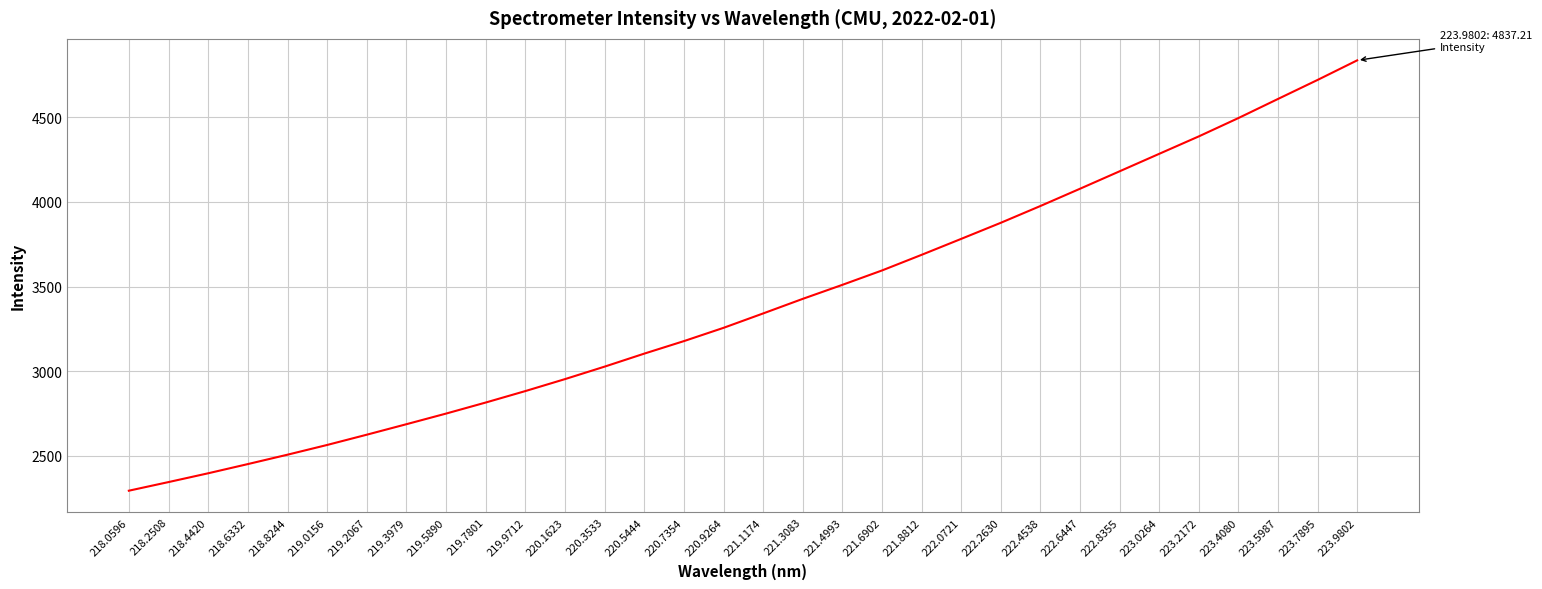

What is the change in value from 221.4993 to 222.4538?

+466.2